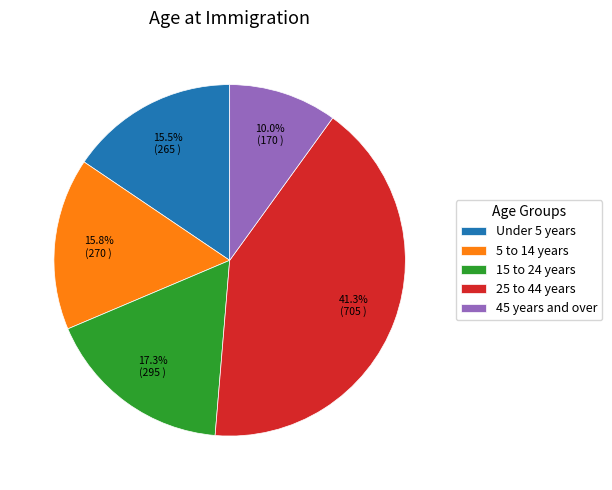

To the nearest percent, what is the difference between the Under 5 years and 45 years and over slice percentages?

6%